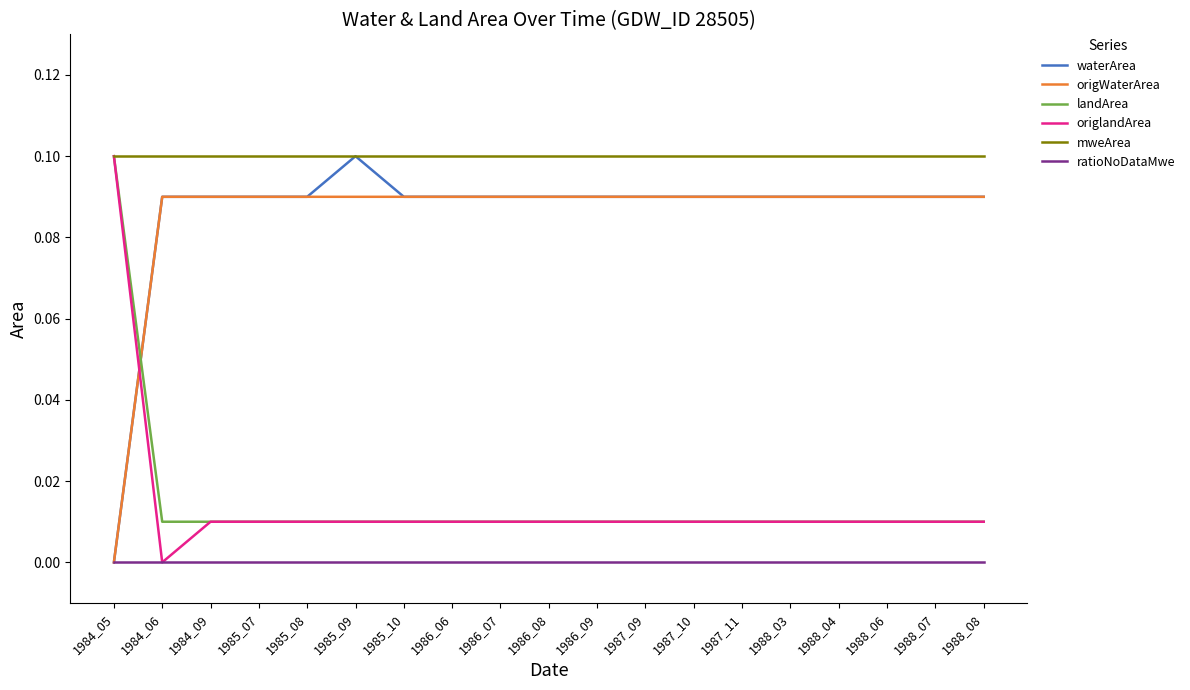

Which category has the lowest value in the origWaterArea series?

1984_05